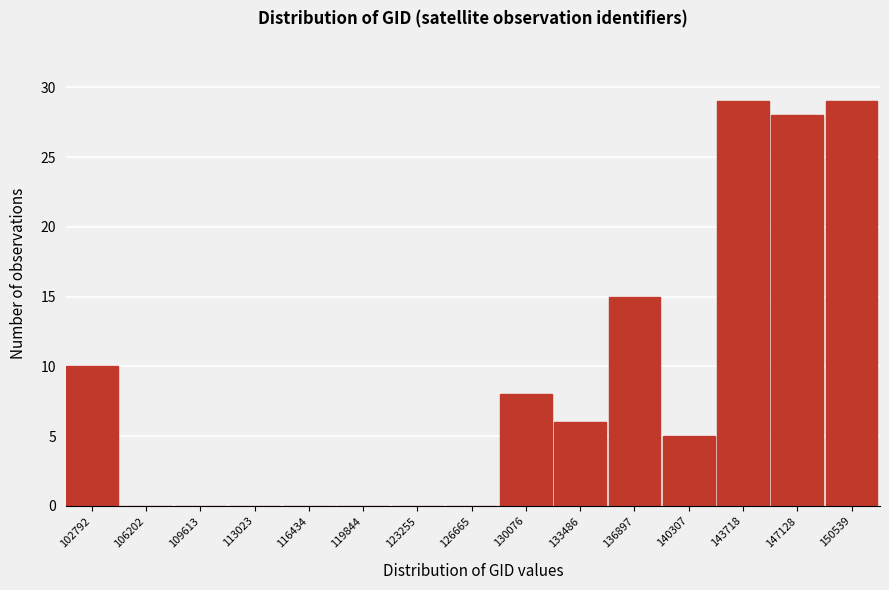

Reading left to right, list all the values displayed in this chart.

102792=10	106202=0	109613=0	113023=0	116434=0	119844=0	123255=0	126665=0	130076=8	133486=6	136897=15	140307=5	143718=29	147128=28	150539=29